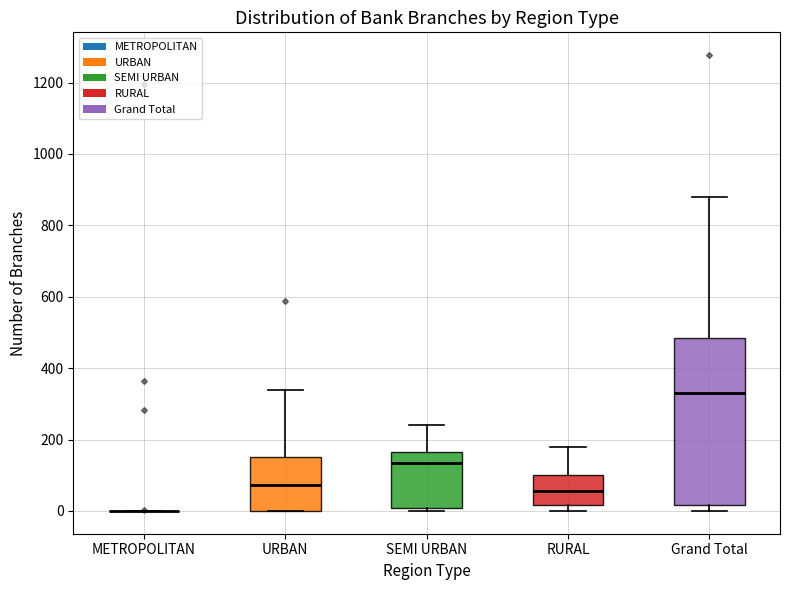

Reading left to right, transcribe this box plot: for each box, give where its median line is, the range the box spans, and where its two whiskers end, as read against the y-axis. The values are not printed on the chart, so give them approximately, as read against the axis.

METROPOLITAN: box collapsed to a line at 0, whiskers 0 to 0
URBAN: median 80, box 0 to 160, whiskers 0 to 340
SEMI URBAN: median 140, box 0 to 160, whiskers 0 (just below the box's lower edge) to 240
RURAL: median 60, box 20 to 100, whiskers 0 to 180
Grand Total: median 340, box 20 to 480, whiskers 0 to 880